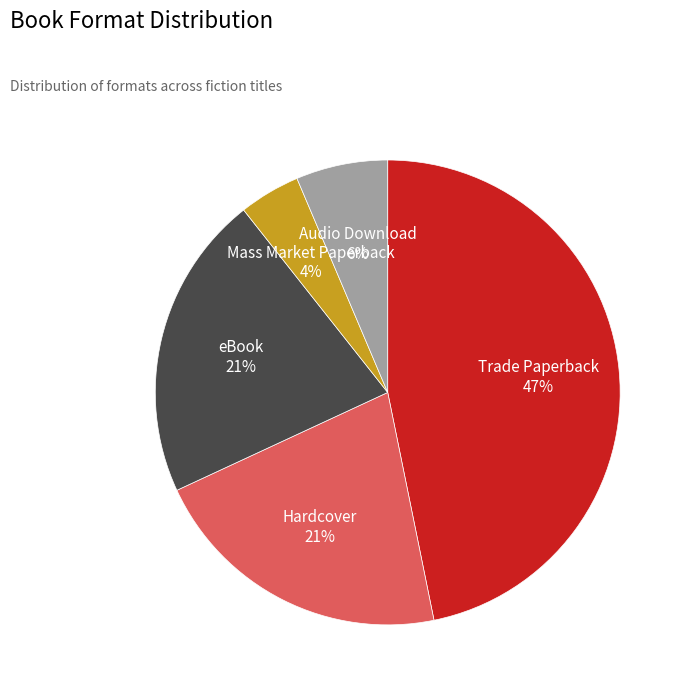

True or false: Mass Market Paperback accounts for 13% of the total.

False